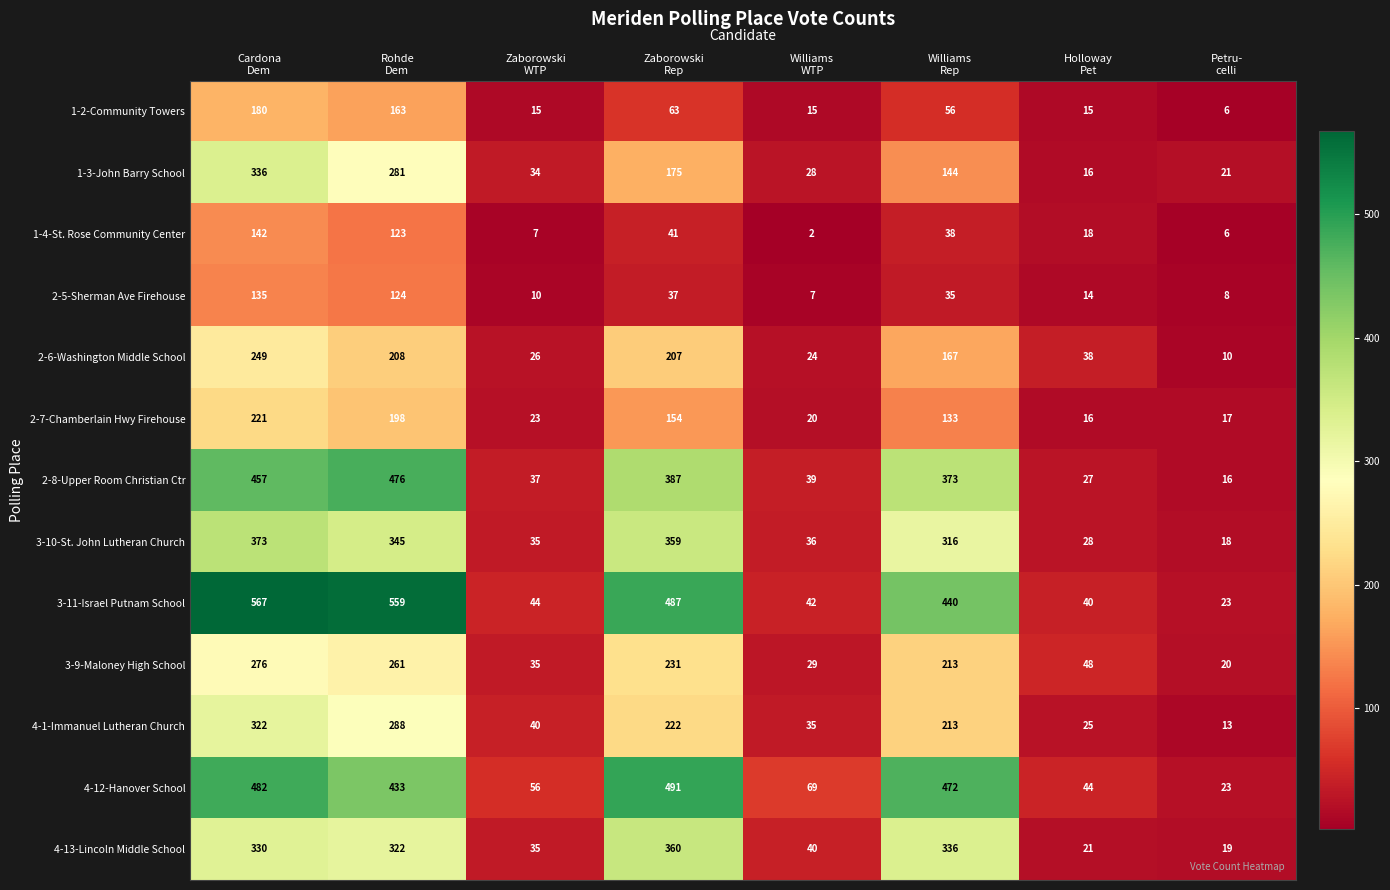

What is the average value of the 1-2-Community Towers series?

64